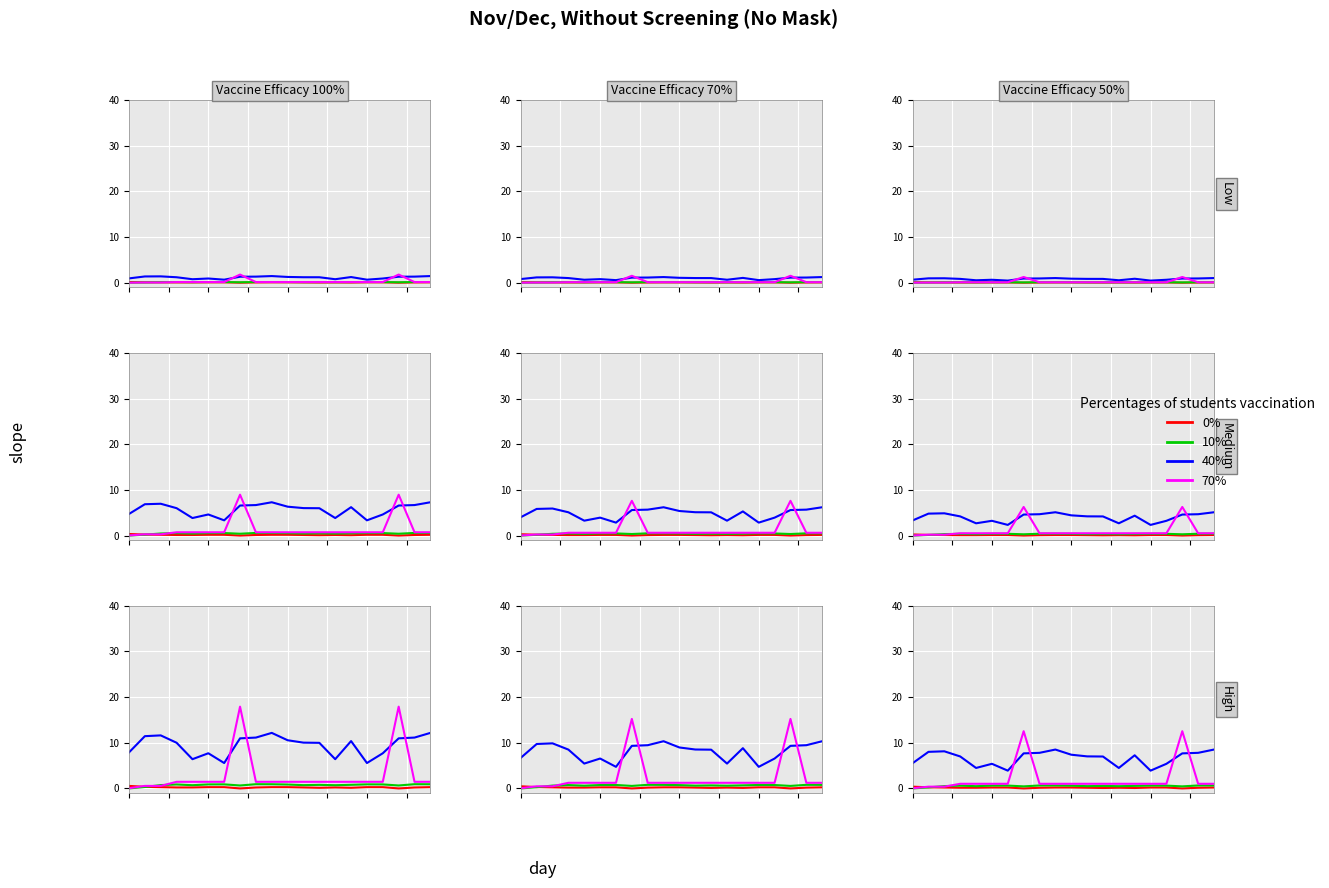

Count the number of data series in this chart.

4